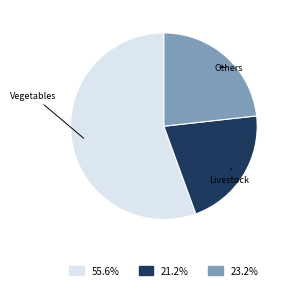

Is there any slice that represents more than half of the pie?

Yes